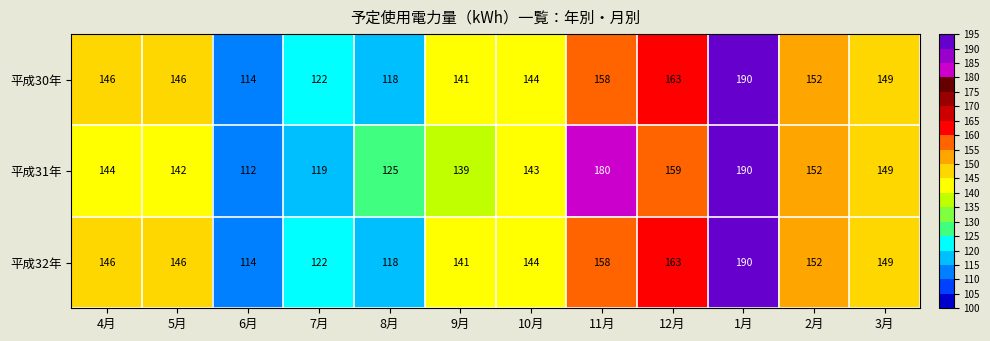

How many series are shown in this chart?

3